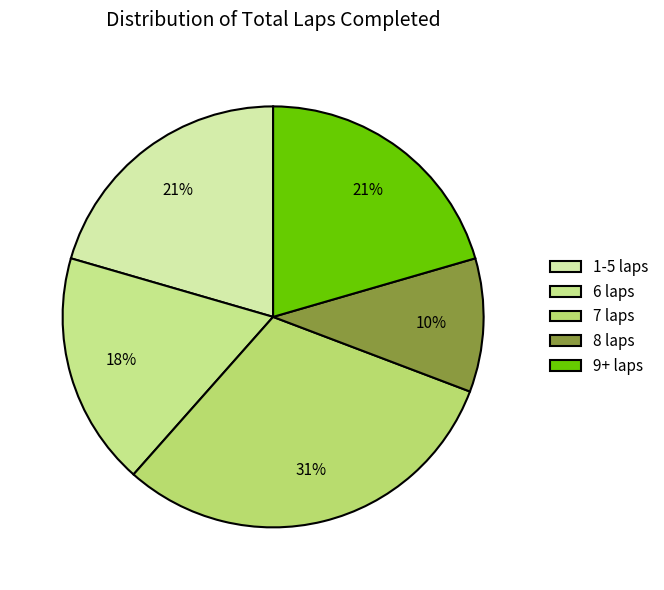

To the nearest percent, what is the difference between the largest and smallest slice percentages?

21%